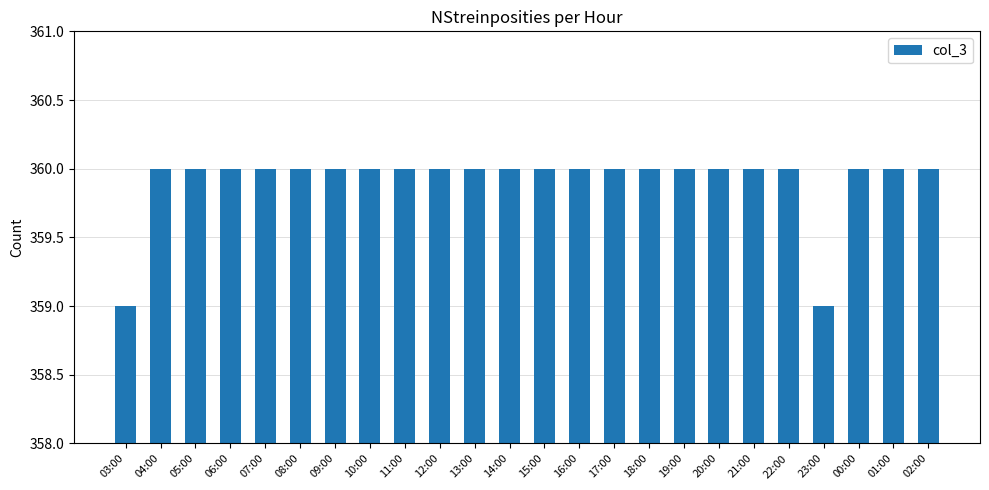

True or false: the data shows 360 at 21:00.

True